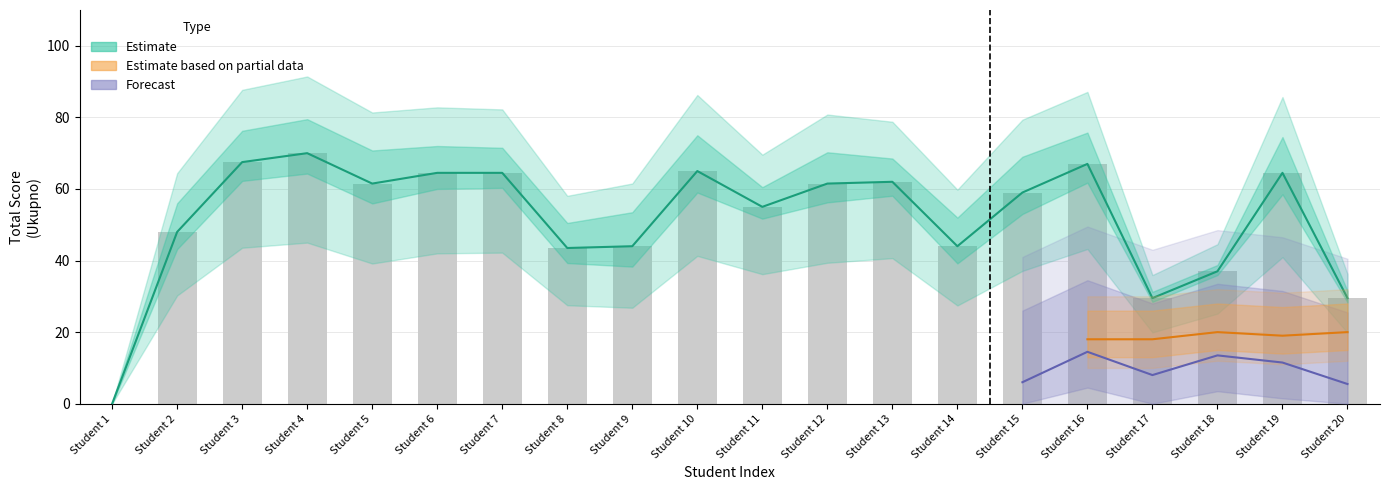

Between 19 and 11, which is larger?

19